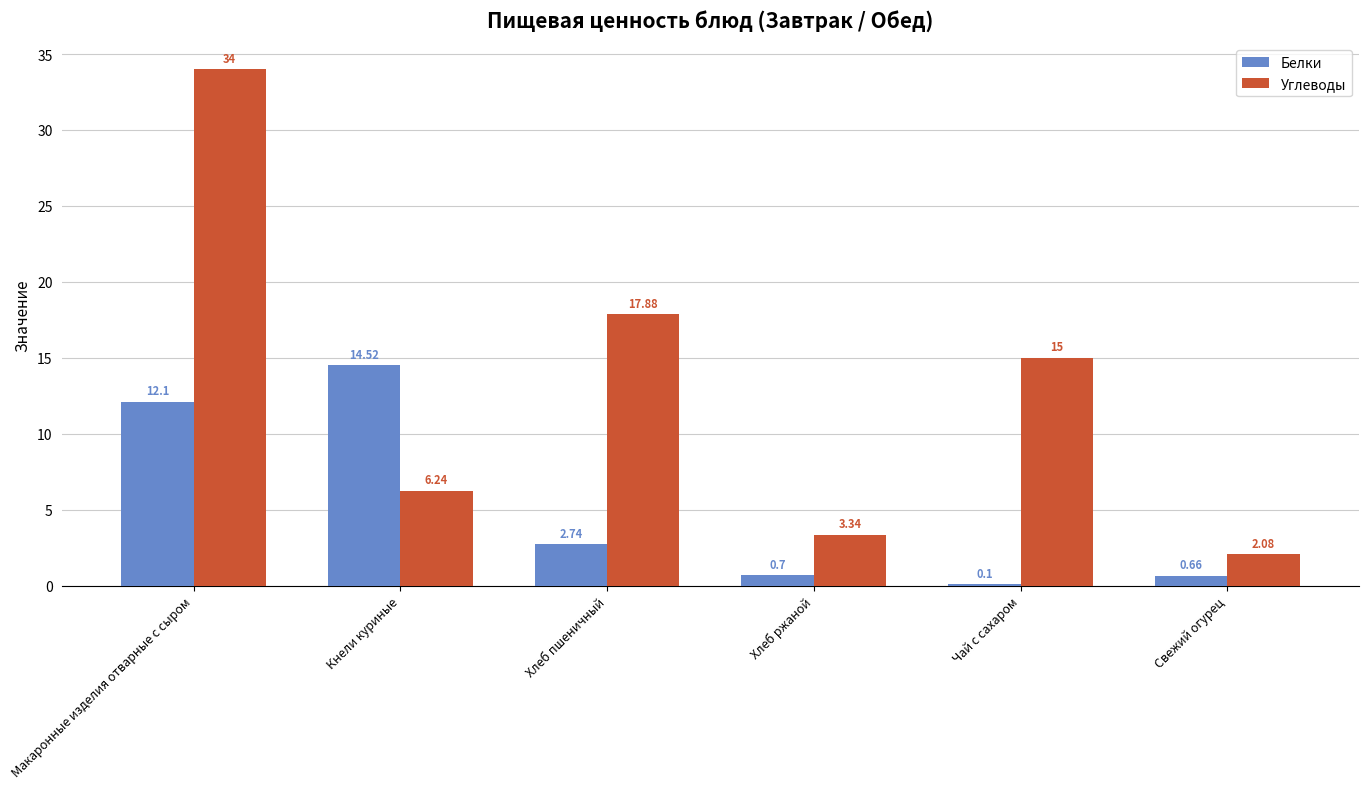

How many categories are shown in the chart?

6